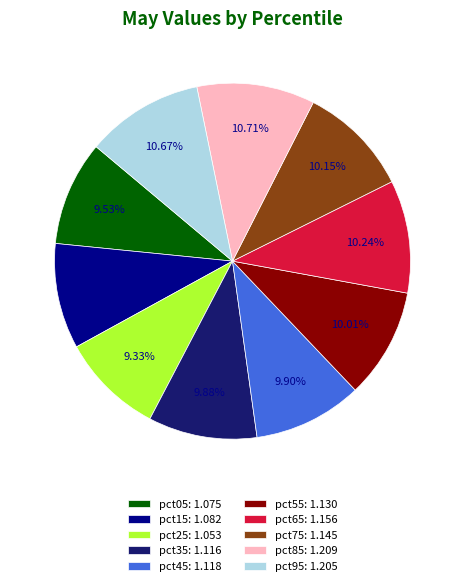

True or false: pct85 accounts for 1% of the total.

False